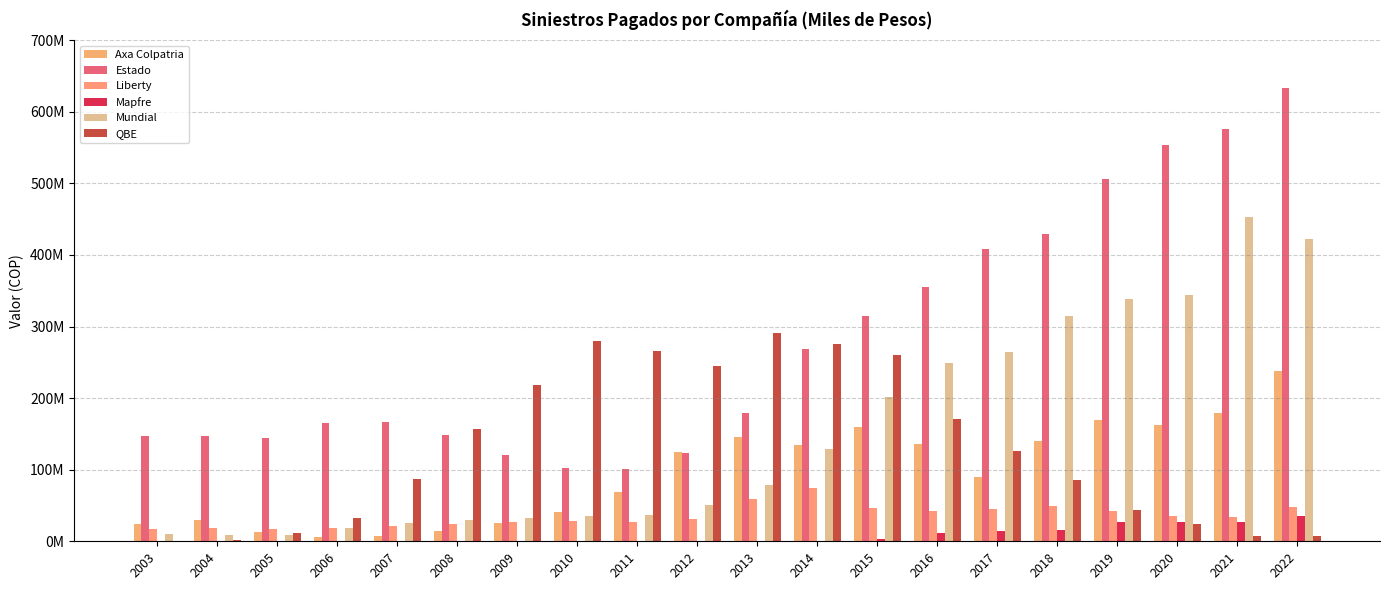

Reading left to right, what are all the values shown in this chart?

Axa Colpatria: 24008144.1	29554635.0	12520004.3	5587222.5	6891526.0	13812312.9	25831528.9	41086436.6	68825346.4	124794430.7	145167826.3	134329167.3	159401311.9	135513806.6	90478534.3	139604168.0	169543656.9	162114084.8	179516825.7	238306702.2
Estado: 146949738.5	146859891.2	144527050.2	165715024.9	166956484.9	148037687.0	120775869.7	102702031.4	101432844.8	123878220.5	179826118.3	268125339.1	315223965.0	354665131.4	408923121.5	429701770.1	505551789.3	553211049.2	576210220.5	633446212.6
Liberty: 17442439.5	19111759.3	17499591.8	18266199.6	21945744.6	23499860.7	26917268.5	28629307.4	27238412.8	30577919.6	59064014.2	74552700.7	47043037.9	42581337.3	45572265.2	49832968.9	42313795.1	34890803.2	33732349.3	48020617.6
Mapfre: 39362.1	6592.2	0.0	543.8	0.0	0.0	0.0	0.0	0.0	0.0	109806.9	437083.5	3012338.1	11892856.5	13879602.1	16369235.5	26658968.6	26808456.9	27575736.4	35006835.4
Mundial: 10651874.7	8716310.1	9130819.5	18784709.9	25521093.0	29611987.5	32687134.7	36002404.9	36764876.3	50623078.1	78486509.2	129107551.5	201532684.6	248455222.4	265016967.4	314294091.7	338277211.1	344576389.3	452677064.2	422099654.0
QBE: 677868.0	1858811.7	11672561.4	32441085.9	87211084.8	157460344.0	217927284.8	279937110.7	266388922.4	245143165.5	291090156.5	275030112.9	260314892.2	170386736.8	126601774.4	86196340.8	43490345.0	24459148.7	6874301.7	6903882.5